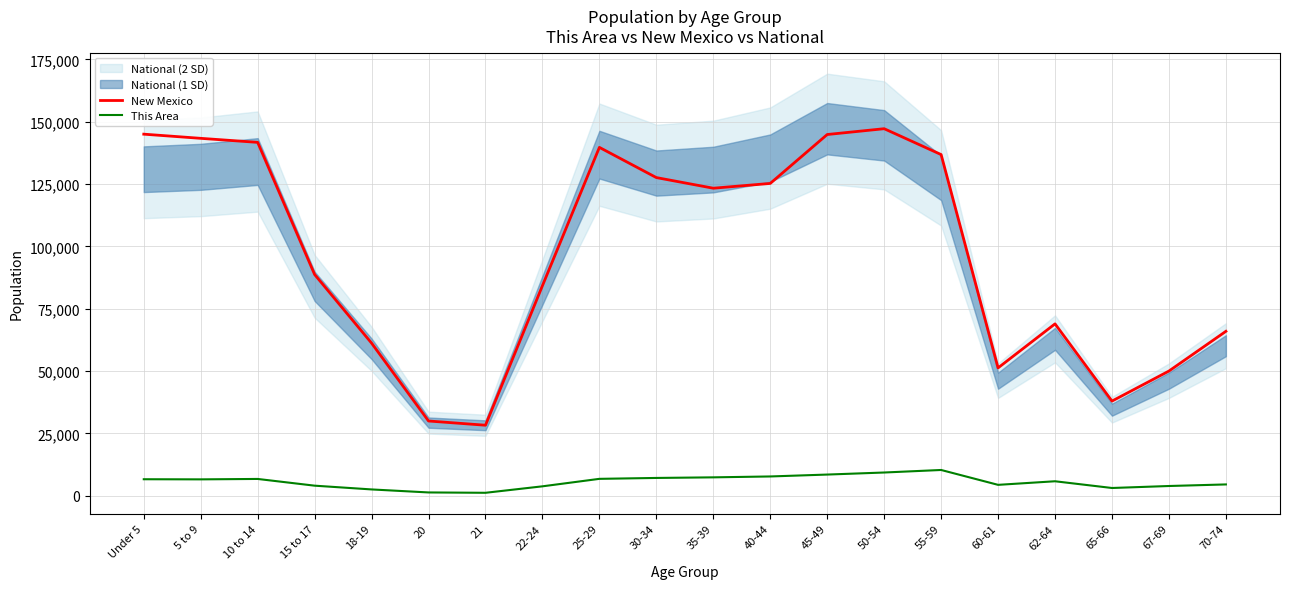

True or false: New Mexico and This Area cross at least once.

False